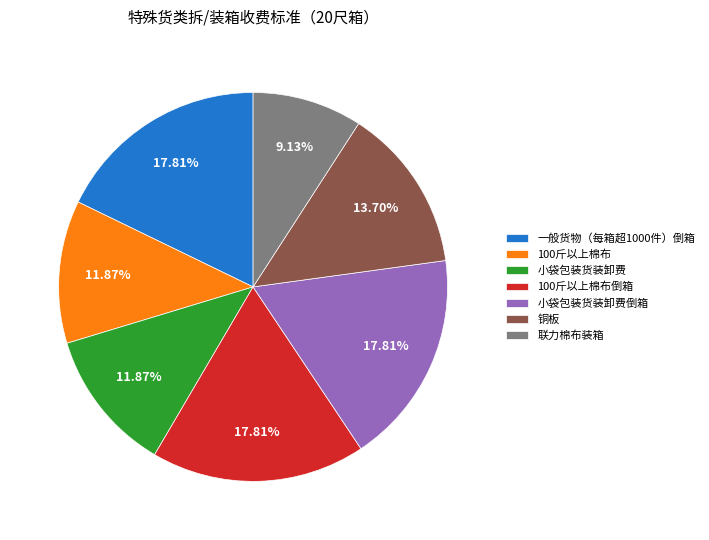

What is the smallest slice in the pie chart?

联力棉布装箱